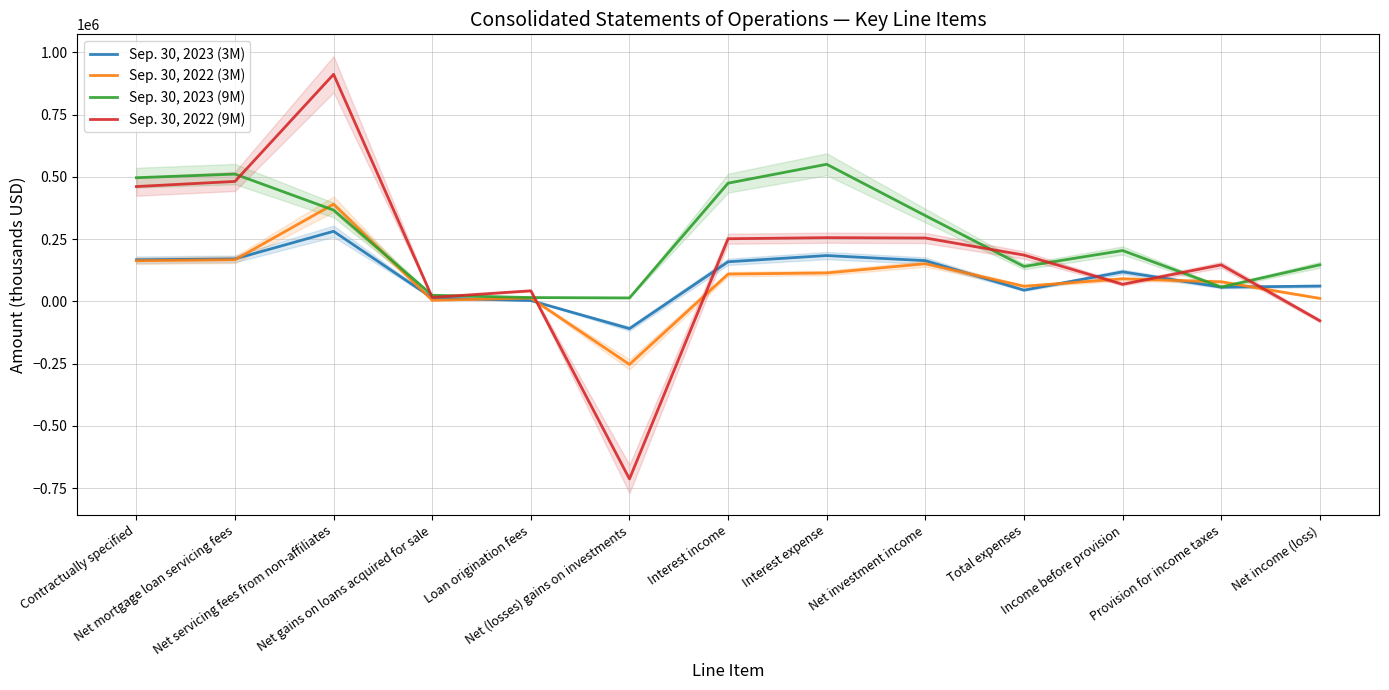

Is the value of Sep. 30, 2023 (3M) at Interest expense greater than the value of Sep. 30, 2023 (9M) at Interest income?

No